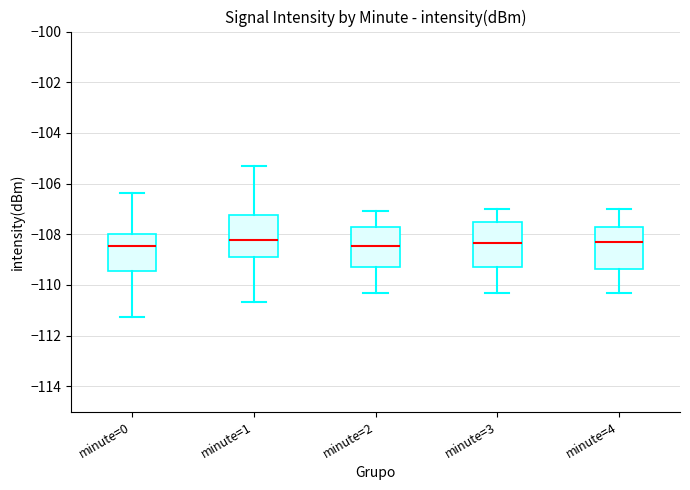

Where does the median line of the box for minute=2 sit on the y-axis? The values are not printed on the chart, so give them approximately, as read against the axis.

-108.4